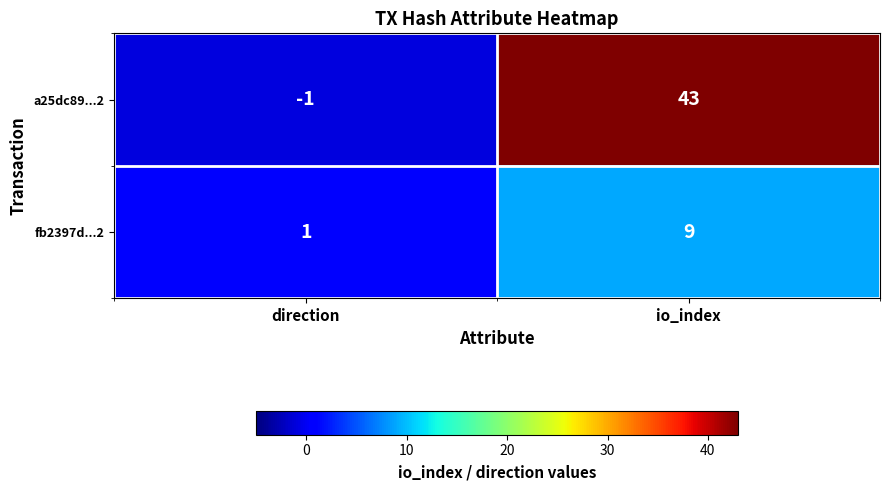

What is the sum of the a25dc89...2 values at io_index and direction?

42